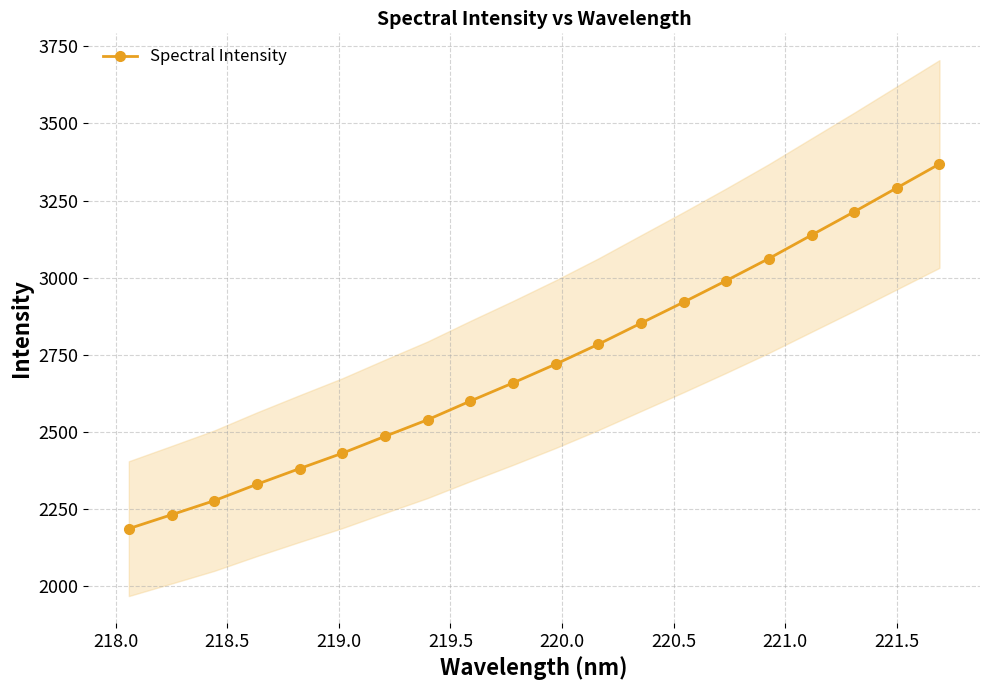

Count the number of categories in the chart.

20